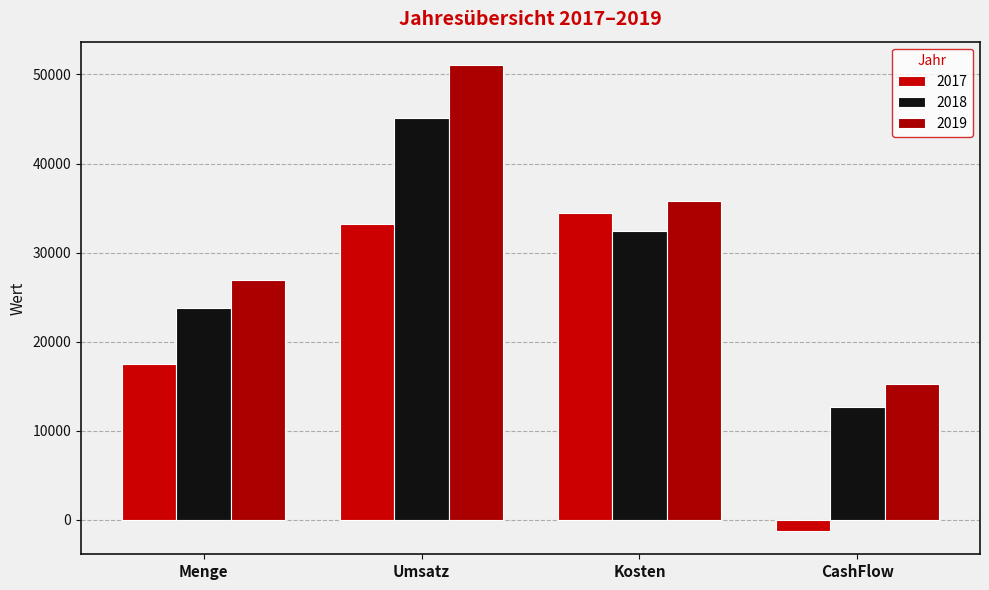

List the series in order of their peak value, lowest first.

2017, 2018, 2019